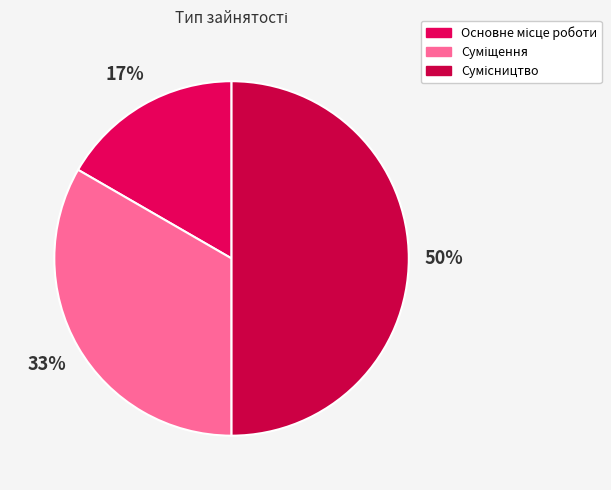

The Сумісництво slice represents 42% of the pie. True or false?

False